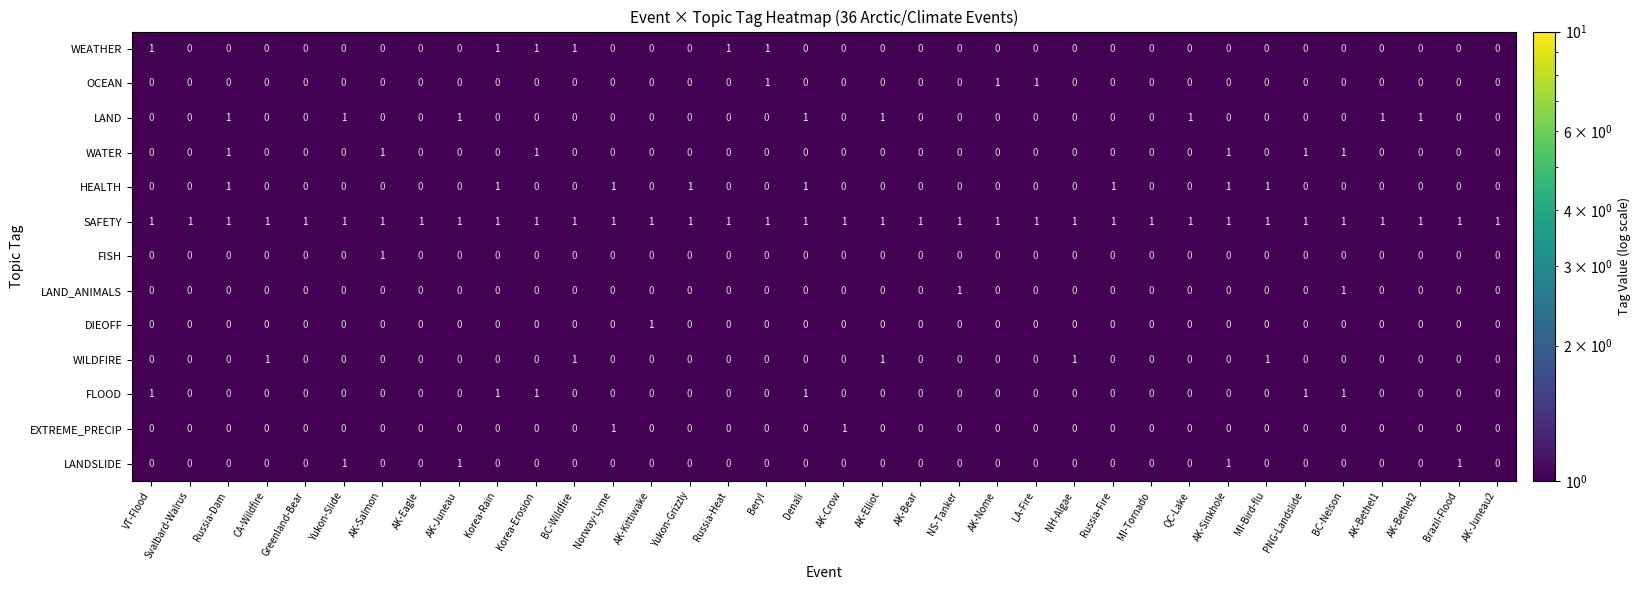

True or false: LAND_ANIMALS has a value of -1 at NH-Algae.

False